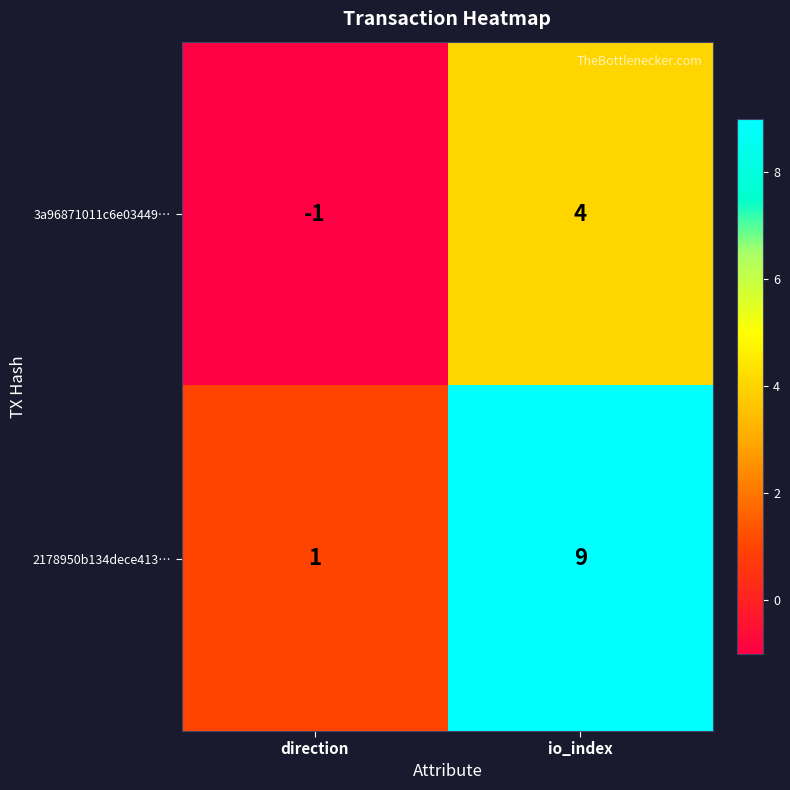

What is the greatest value displayed?

9